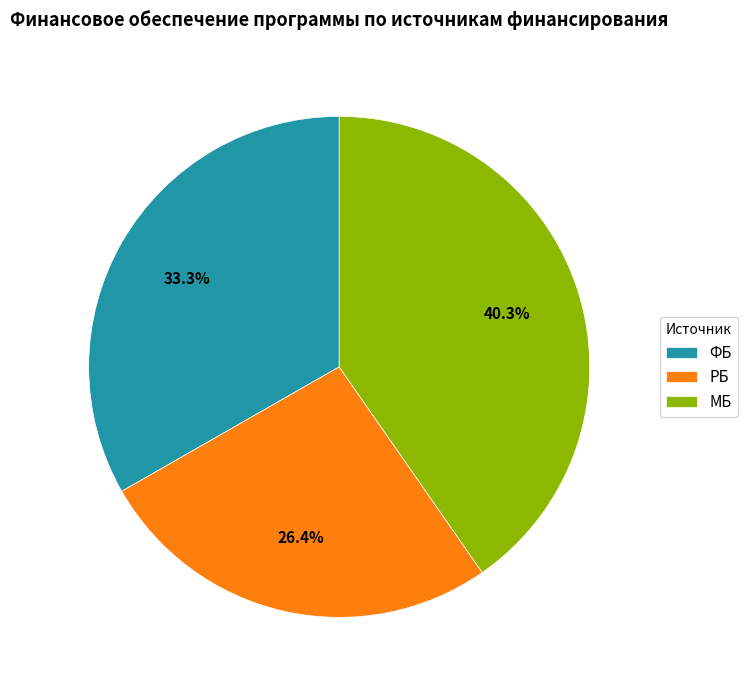

To the nearest percent, what portion does РБ represent?

26%